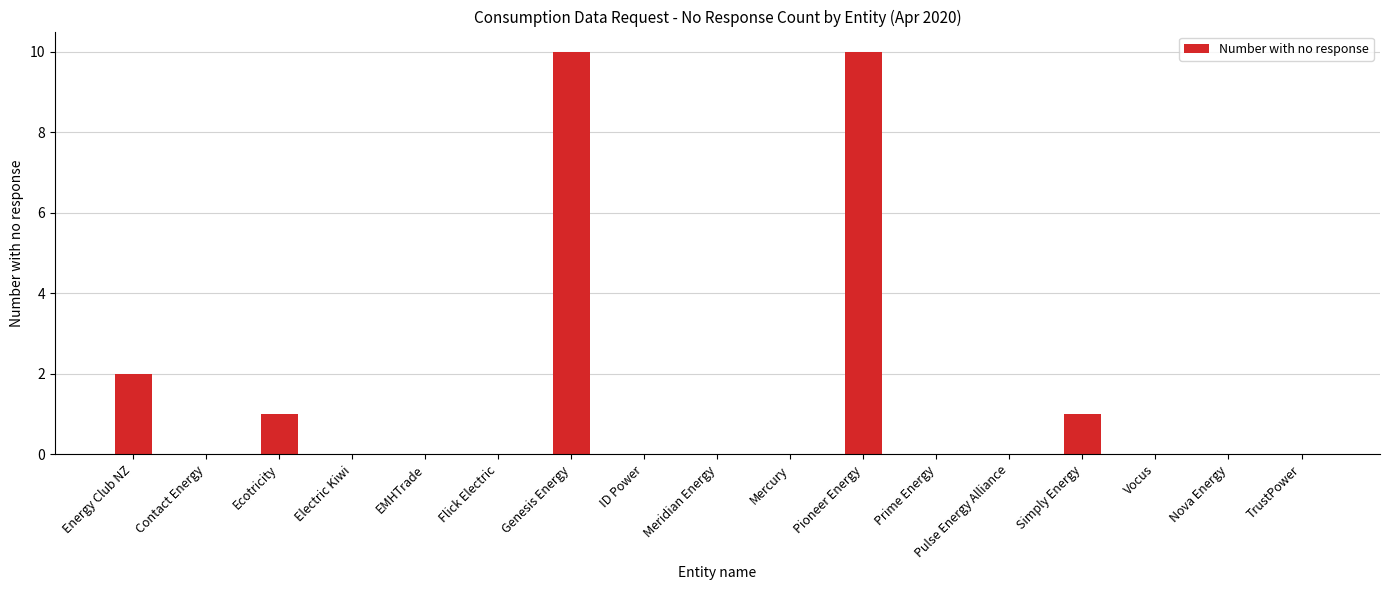

True or false: the data shows 2 at Energy Club NZ.

True